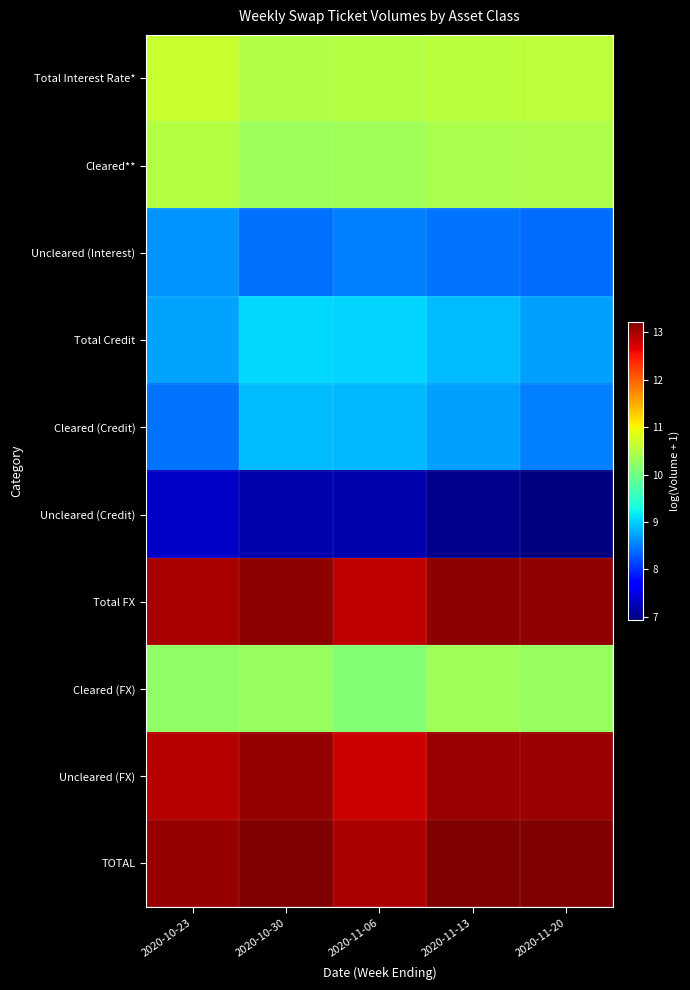

List the series in order of their peak value, lowest first.

Uncleared (Credit), Uncleared (Interest), Cleared (Credit), Total Credit, Cleared (FX), Cleared**, Total Interest Rate*, Uncleared (FX), Total FX, TOTAL